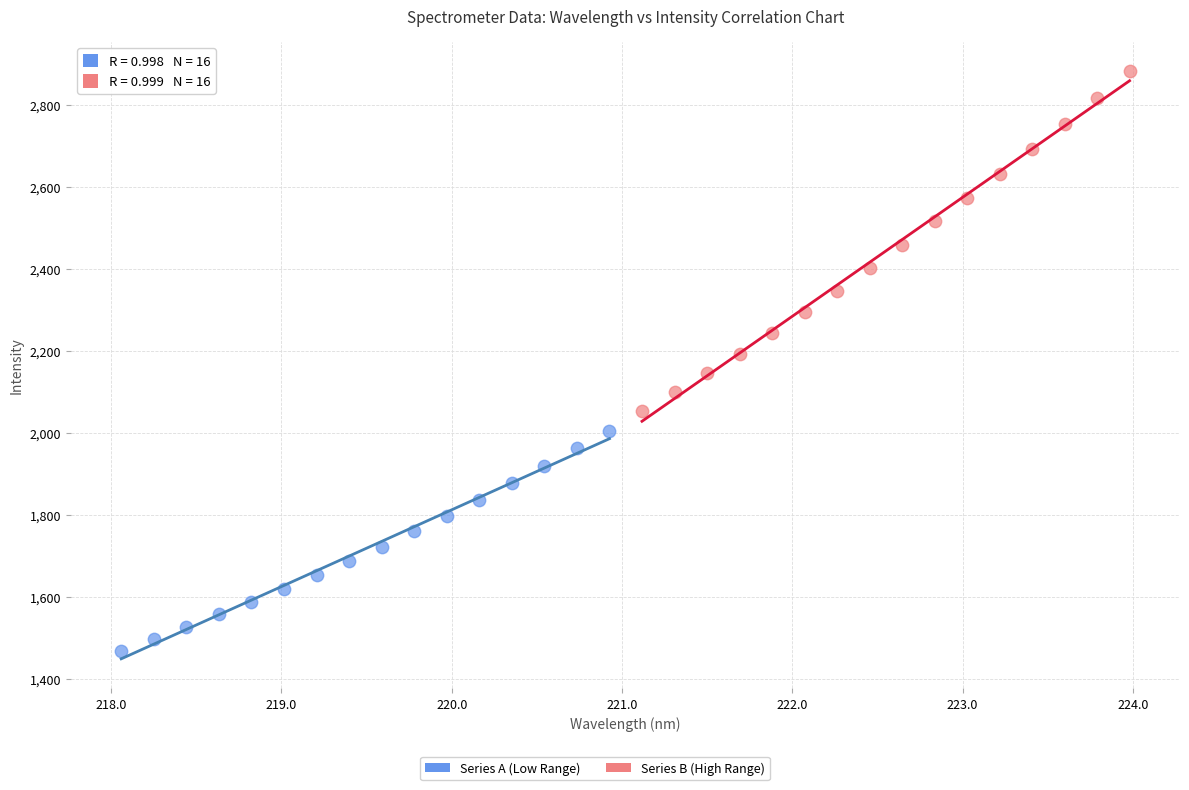

Which series has the largest Y range (max minus min)?

Series B (High Range)